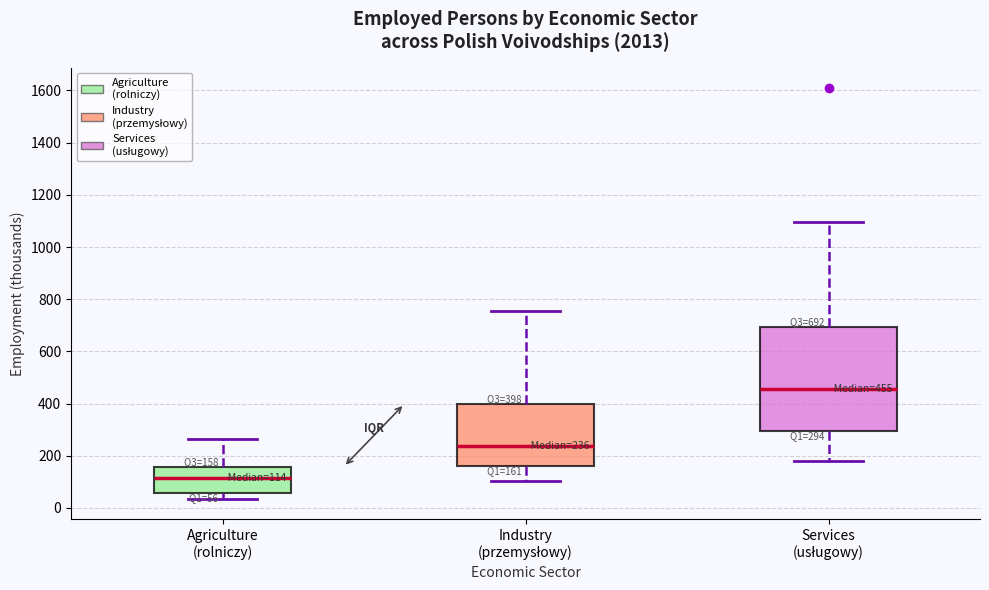

Comparing the boxes themselves (not the whiskers), which one is the tallest?

Services (usługowy)